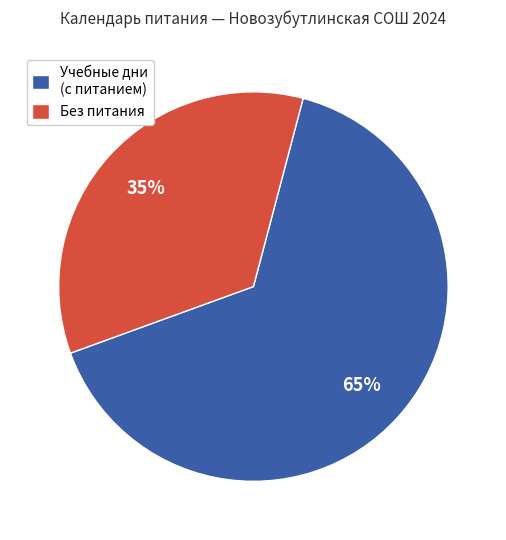

Do Учебные дни (с питанием) and Без питания together represent more than half of the pie?

Yes